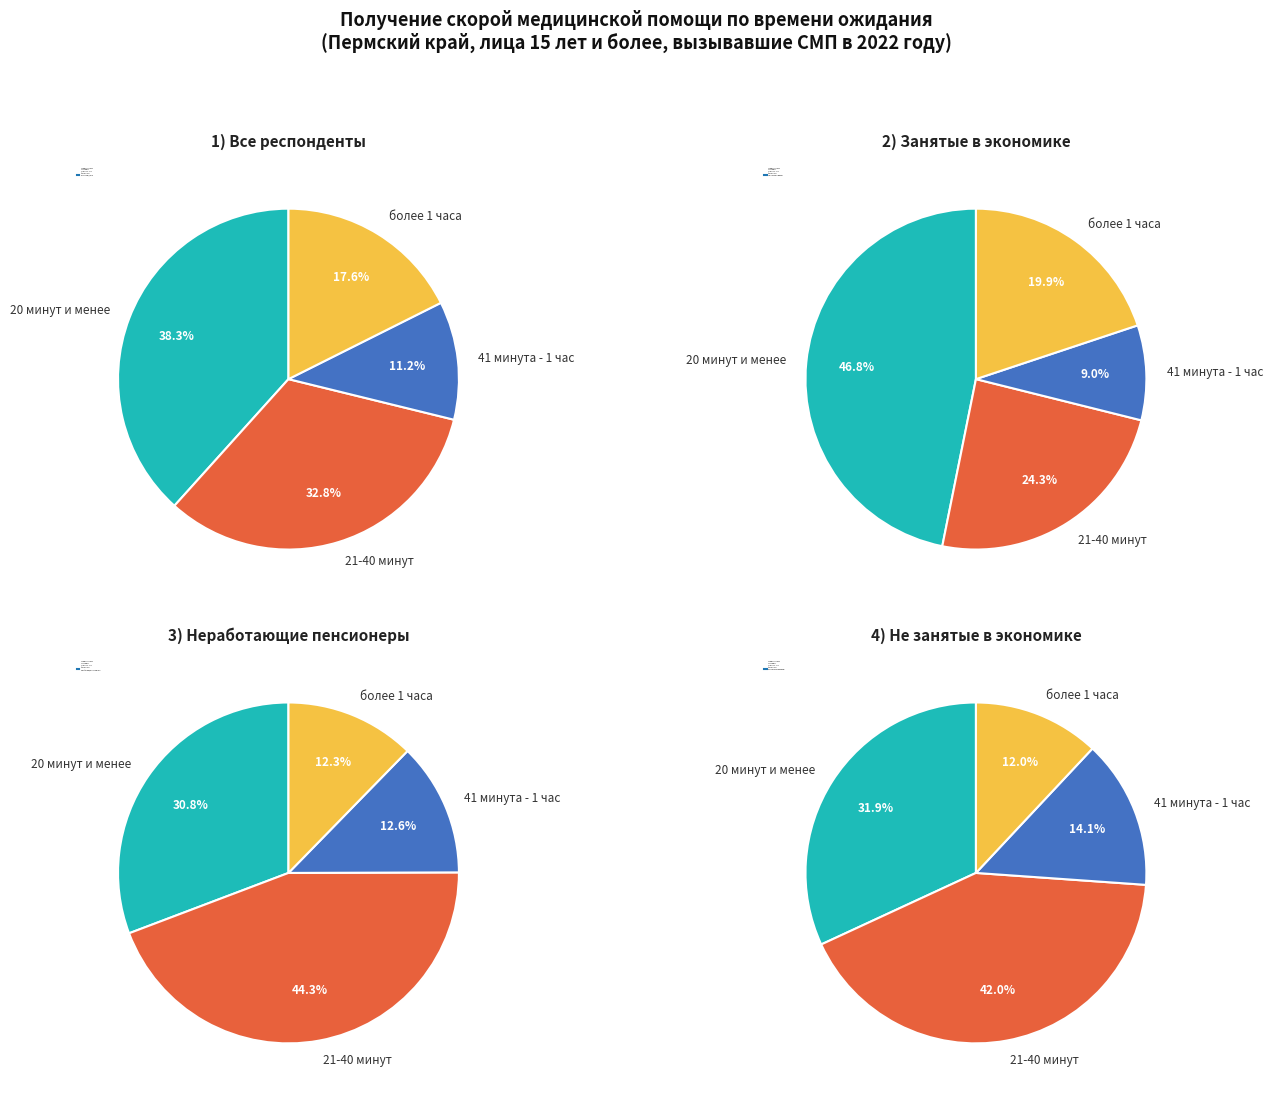

What is the spread (max minus min) of values at более 1 часа?

7.9